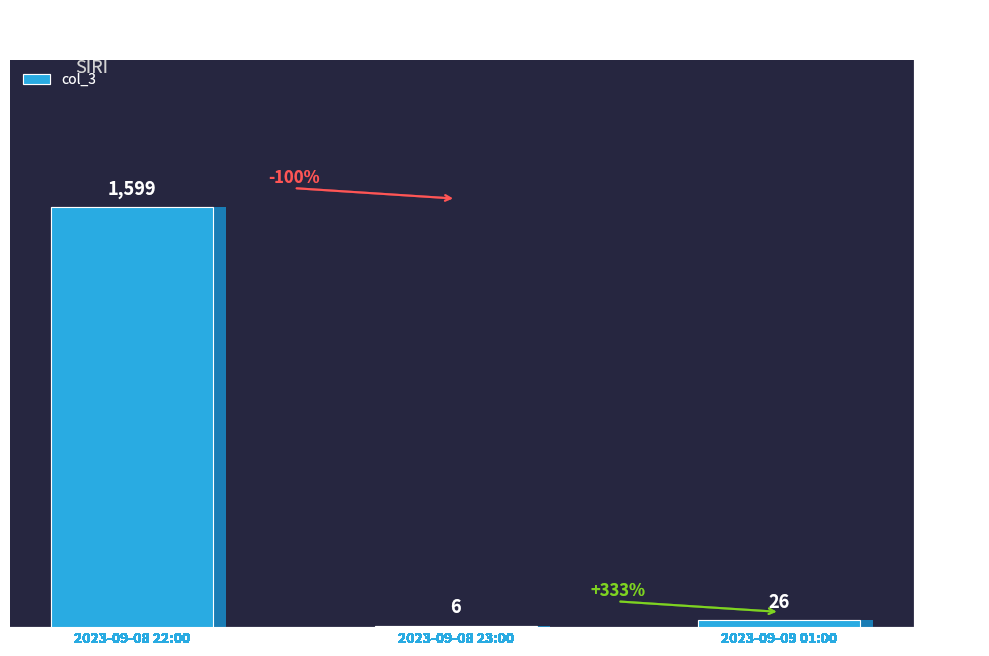

What value does the data have at 2023-09-08 23:00?

6